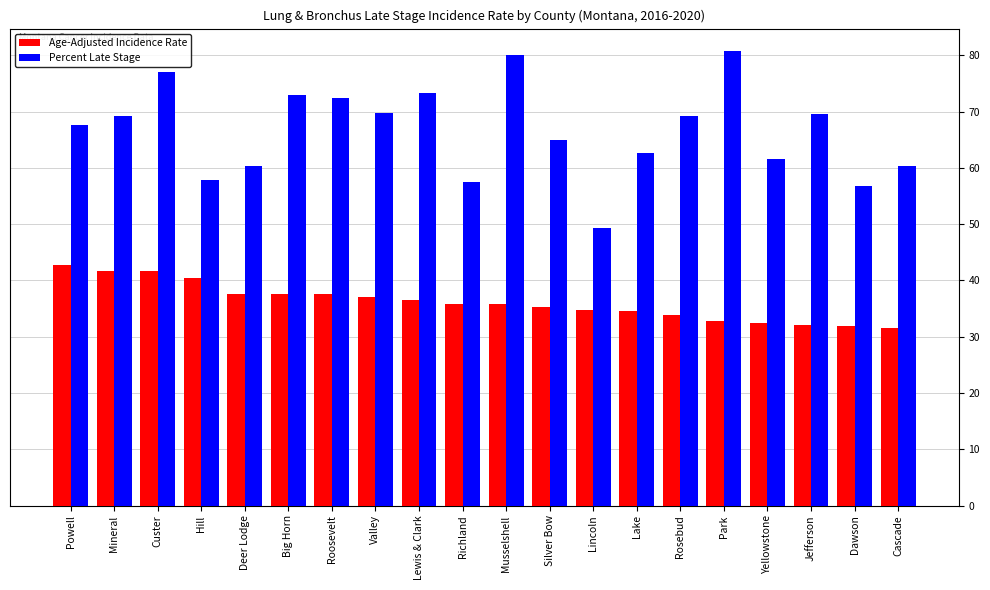

What is the label of the 6th bar from the right?

Rosebud